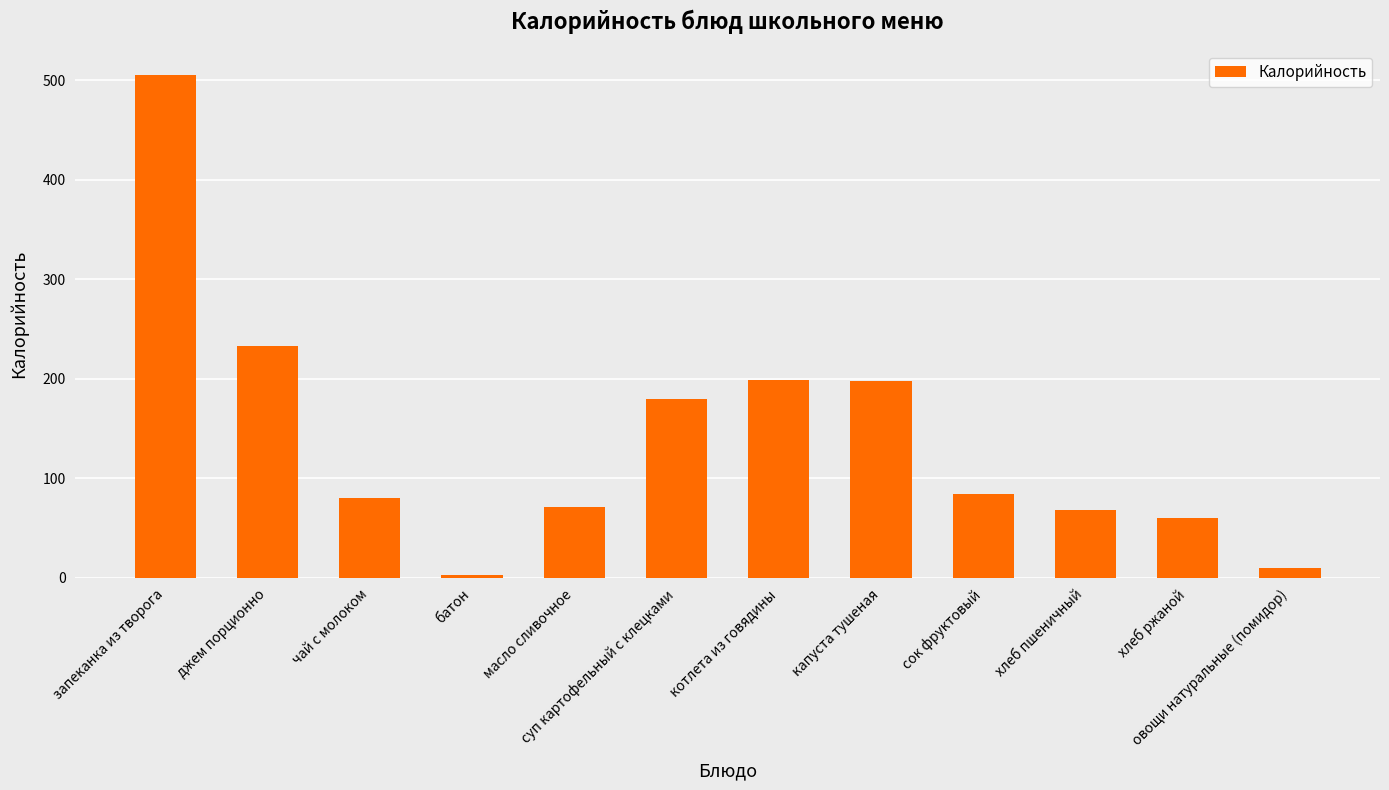

Read the value at котлета из говядины.

199.0